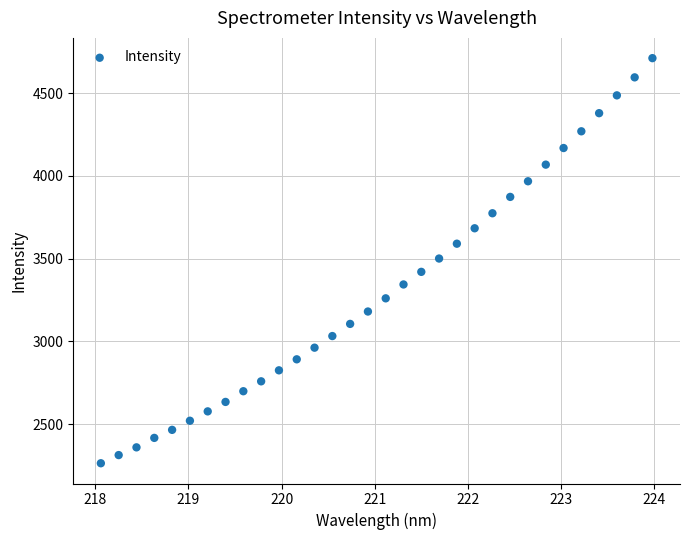

What is the range of Y values (max minus min)?

2445.8